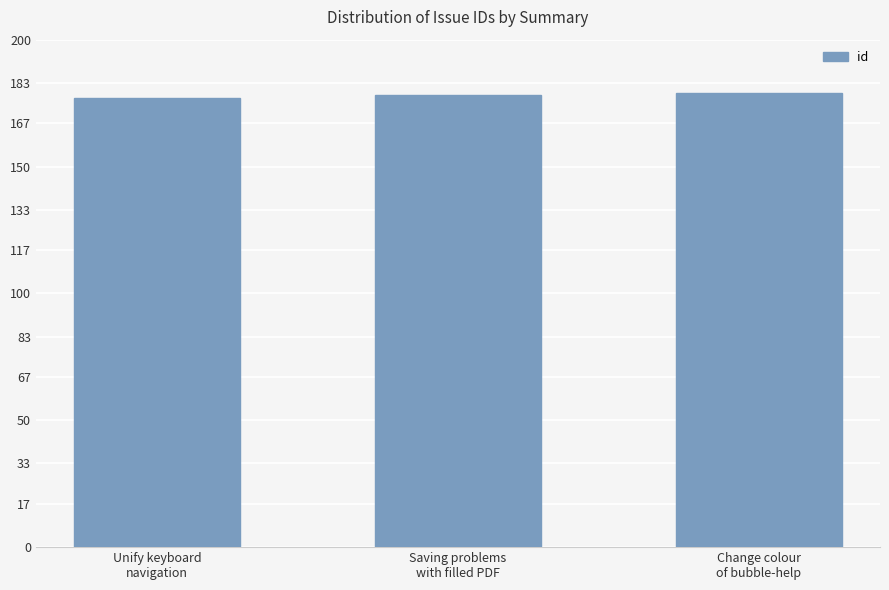

Is it true that the value at Saving problems
with filled PDF is 275?

False